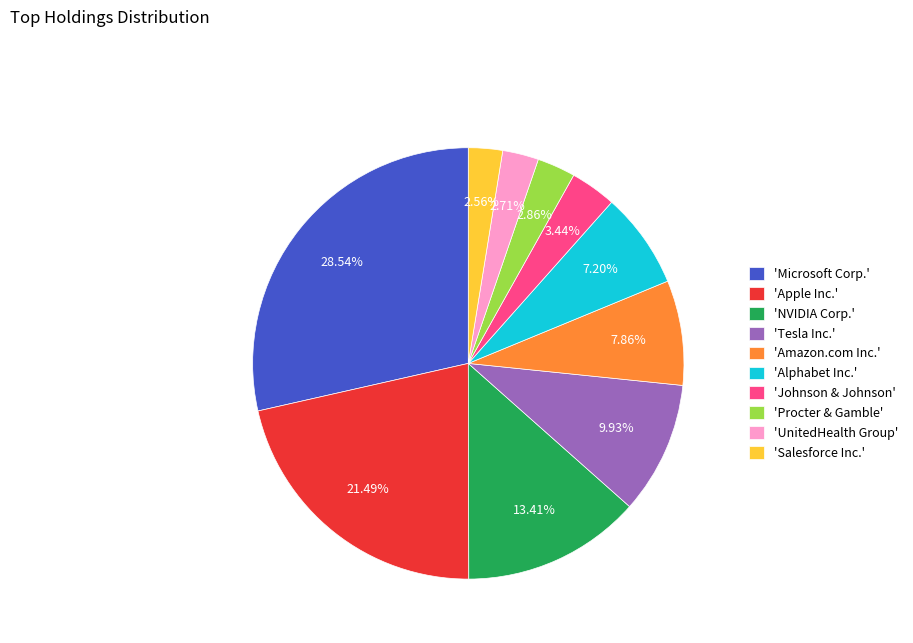

Which slice is the largest?

'Microsoft Corp.'